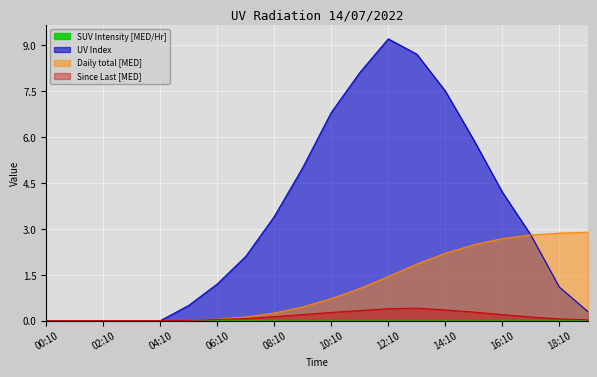

True or false: Since Last [MED] has a value of 0.1 at 15:10.

False